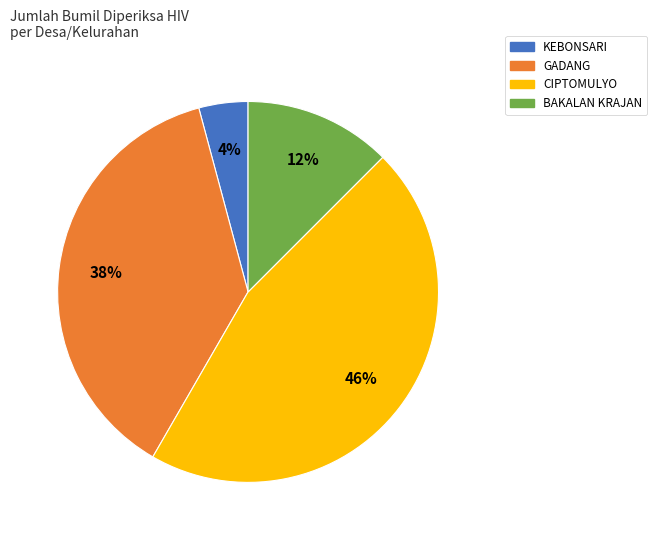

Rank the categories by value from highest to lowest.

CIPTOMULYO, GADANG, BAKALAN KRAJAN, KEBONSARI